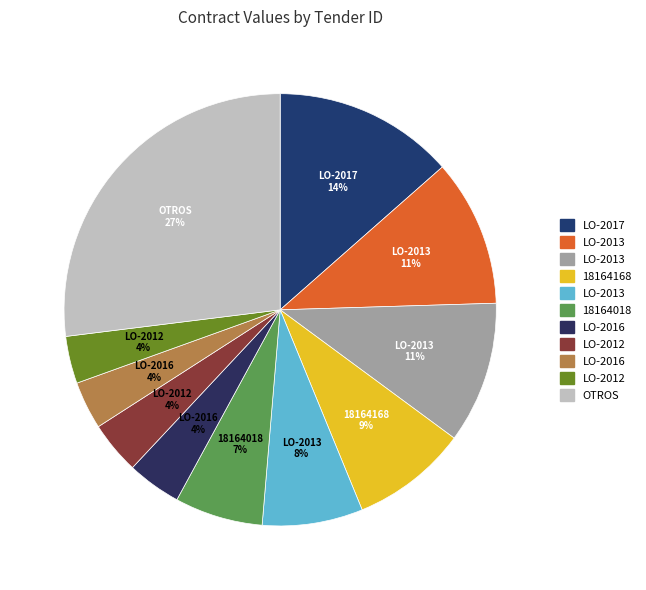

Does any single category account for the majority?

No